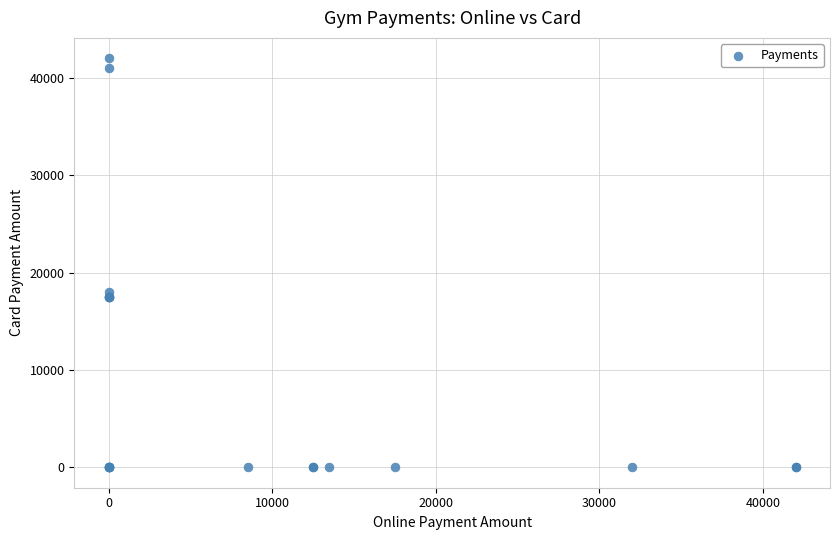

What Y value in the scatter plot is closest to 21000?

18000